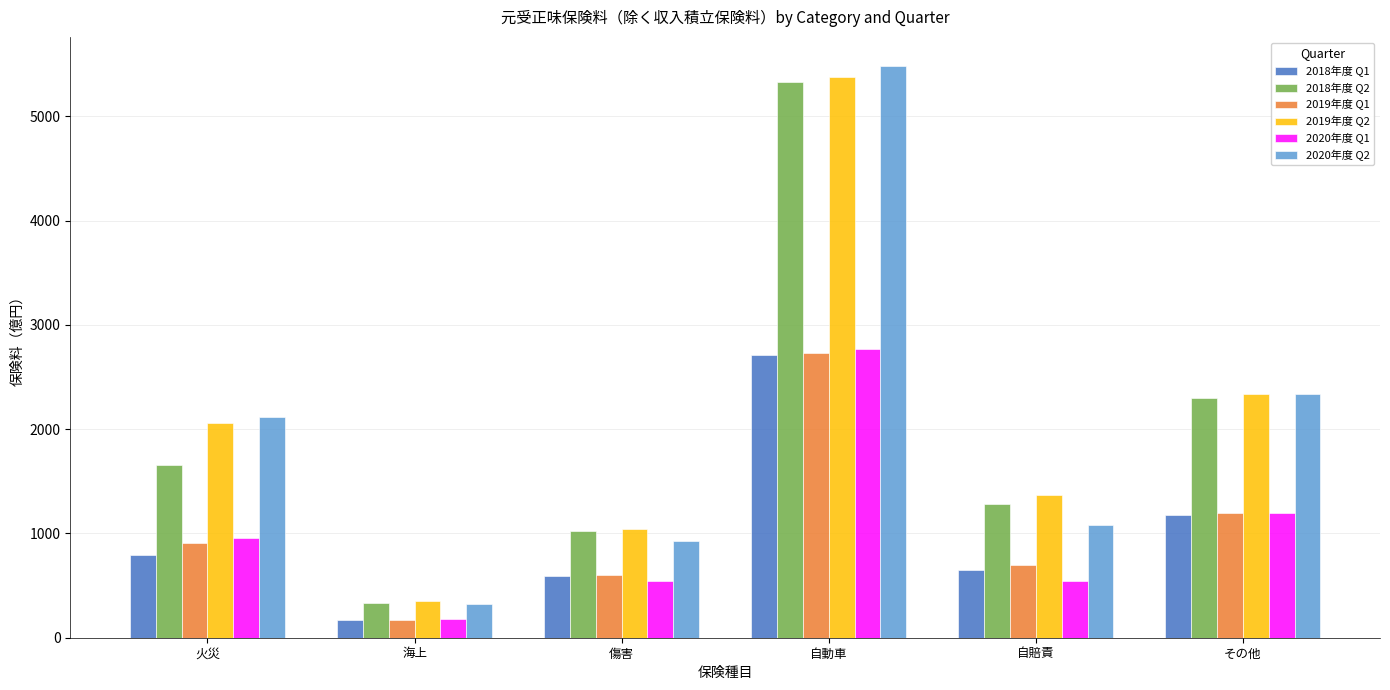

Rank the categories by 2020年度 Q2 value from lowest to highest.

海上, 傷害, 自賠責, 火災, その他, 自動車